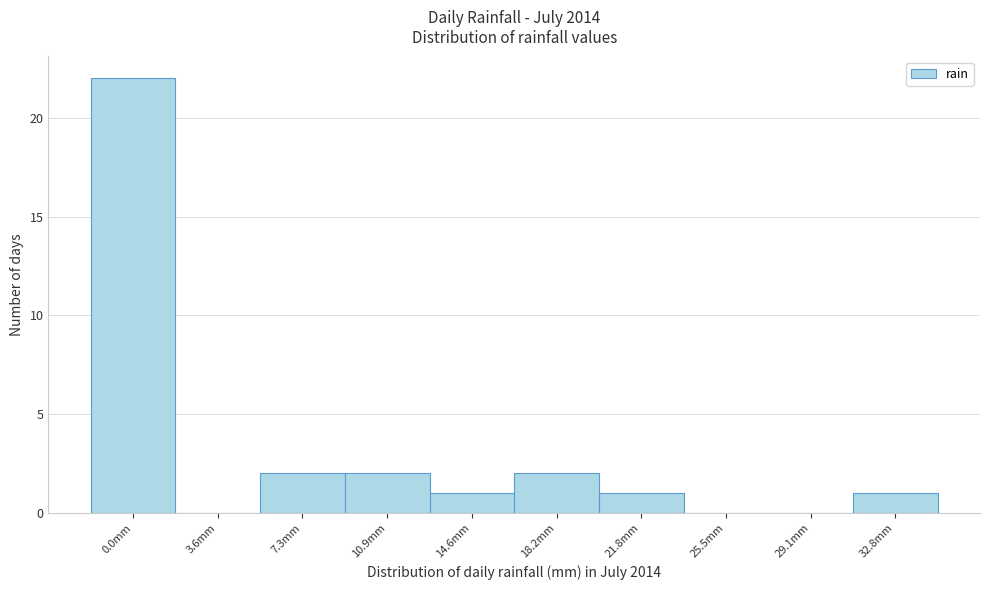

Reading left to right, what are all the values shown in this chart?

0.0mm=22	3.6mm=0	7.3mm=2	10.9mm=2	14.6mm=1	18.2mm=2	21.8mm=1	25.5mm=0	29.1mm=0	32.8mm=1